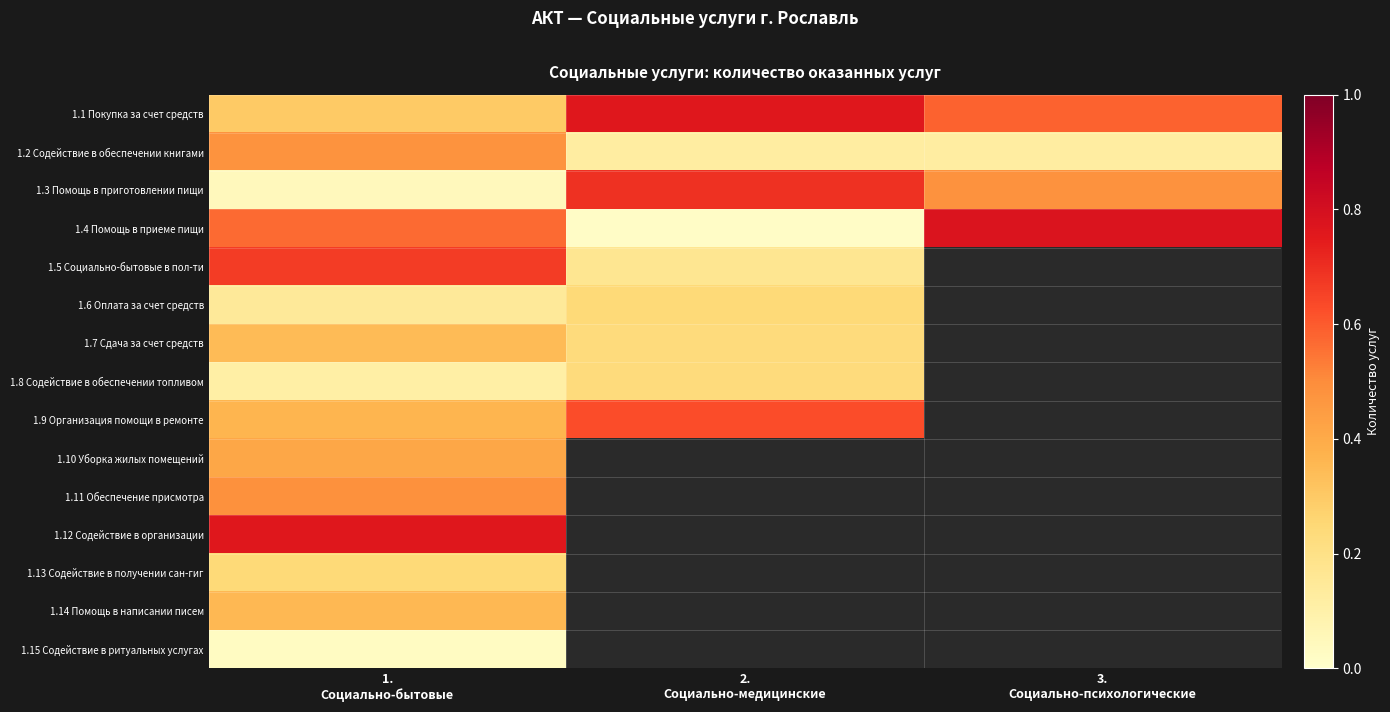

How many data points in 1.8 Содействие в обеспечении топливом are above 0?

2